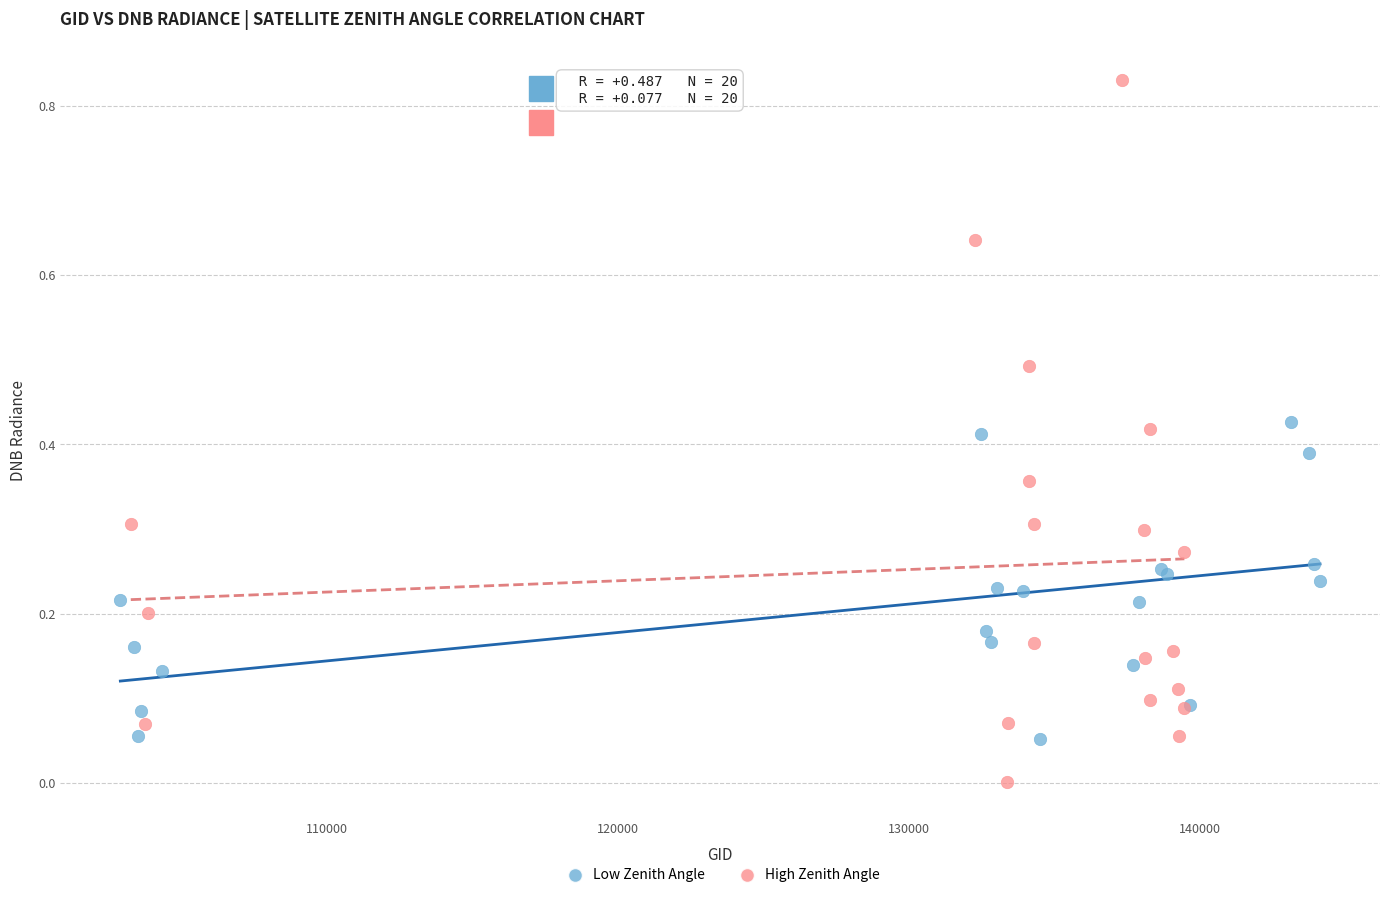

What are all the series names shown in the legend?

Low Zenith Angle, High Zenith Angle